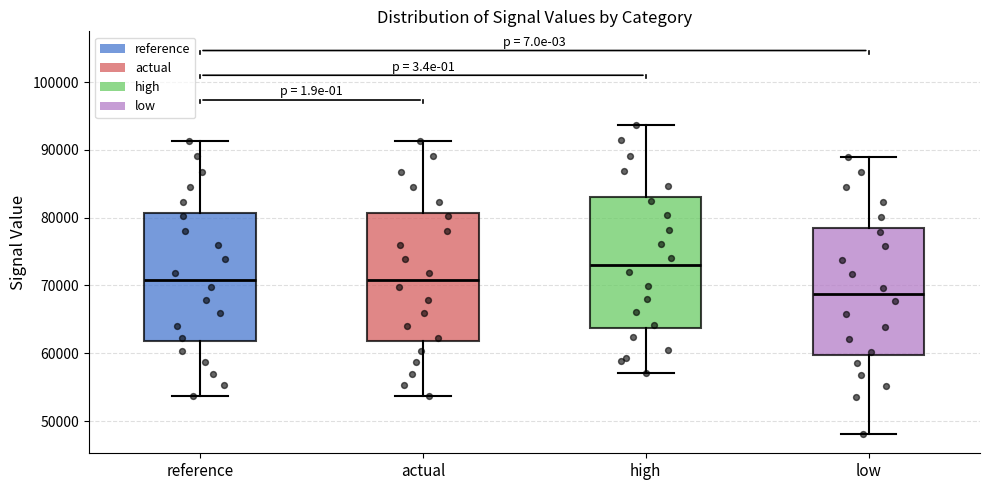

Reading left to right, transcribe this box plot: for each box, give where its median line is, the range the box spans, and where its two whiskers end, as read against the y-axis. The values are not printed on the chart, so give them approximately, as read against the axis.

reference: median 71000, box 62000 to 81000, whiskers 54000 to 91000
actual: median 71000, box 62000 to 81000, whiskers 54000 to 91000
high: median 73000, box 64000 to 83000, whiskers 57000 to 94000
low: median 69000, box 60000 to 78000, whiskers 48000 to 89000